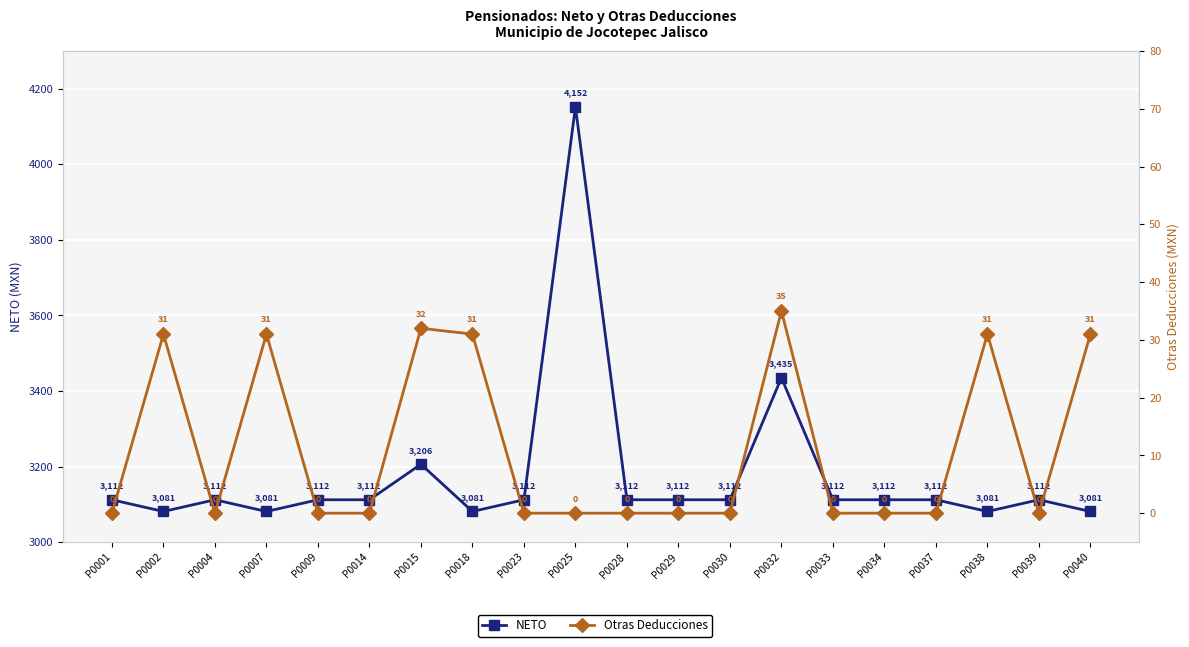

True or false: NETO and Otras Deducciones cross at least once.

False